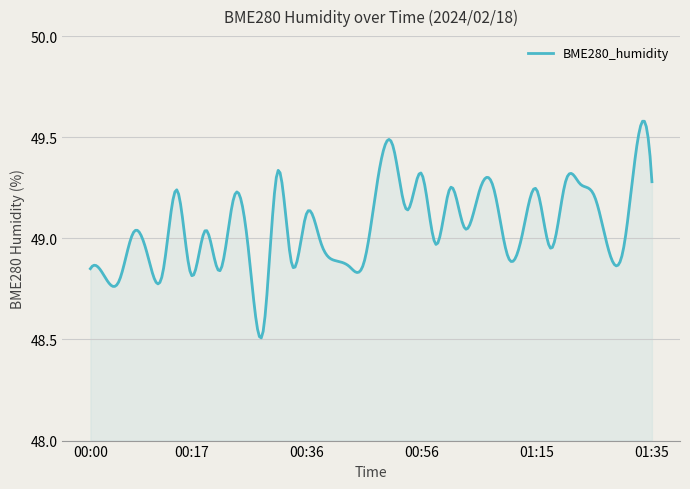

What is the difference between the maximum and minimum values?

1.1